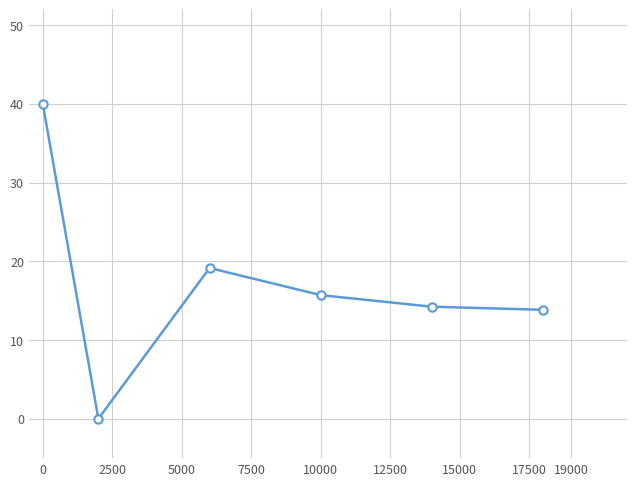

What is the maximum value shown in the chart?

40.0